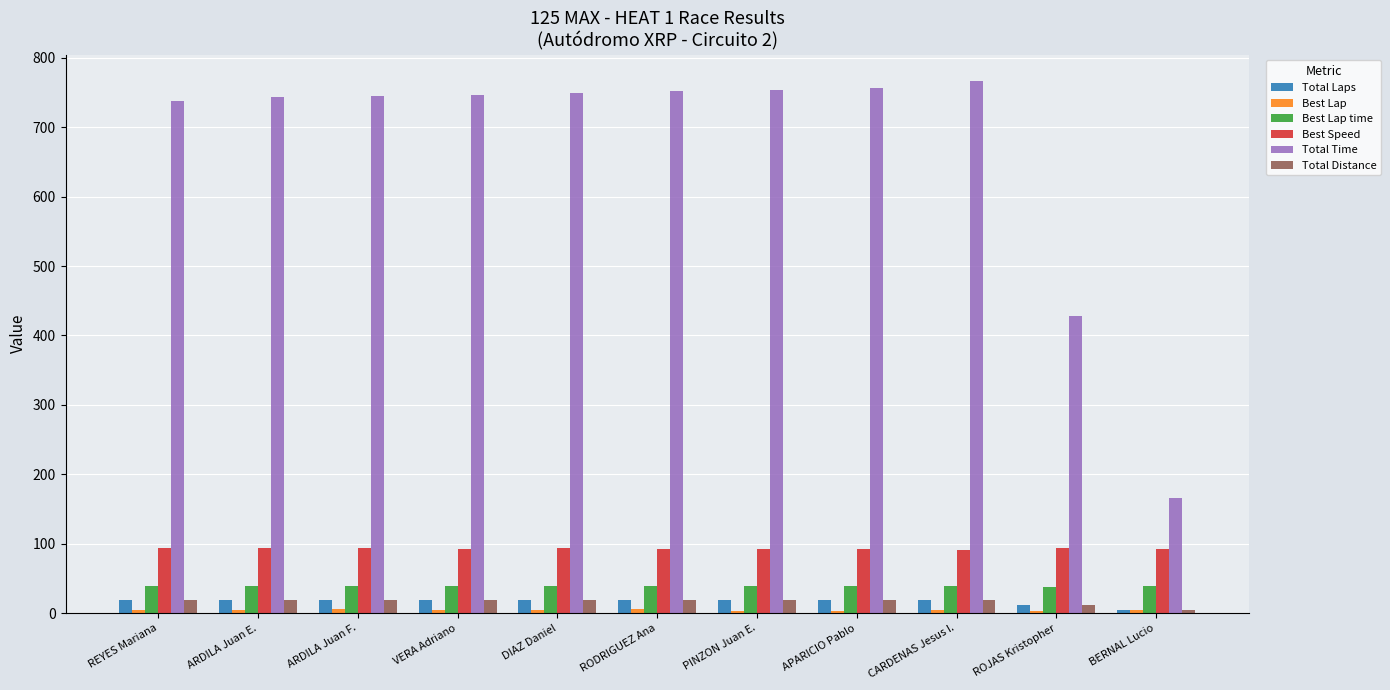

The Total Time series shows 766.5 at CARDENAS Jesus I.. True or false?

True